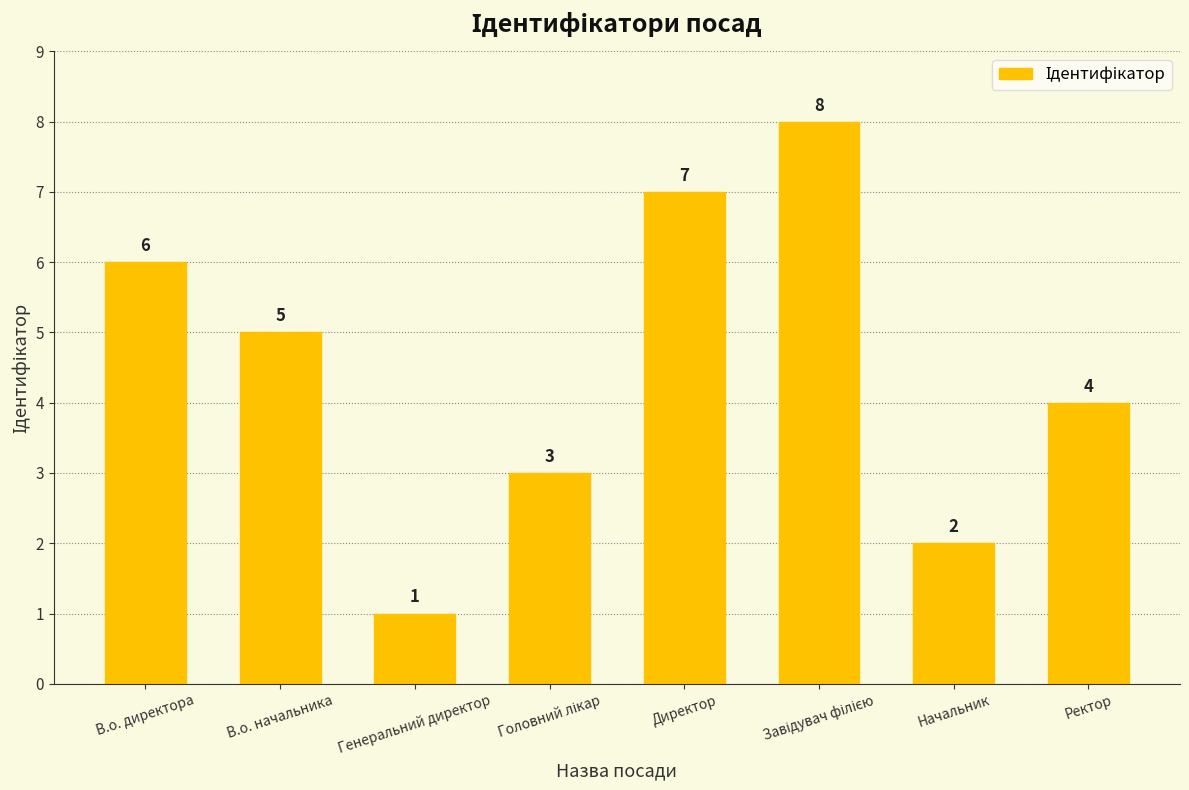

Where is the data nearest to the value 4?

Ректор